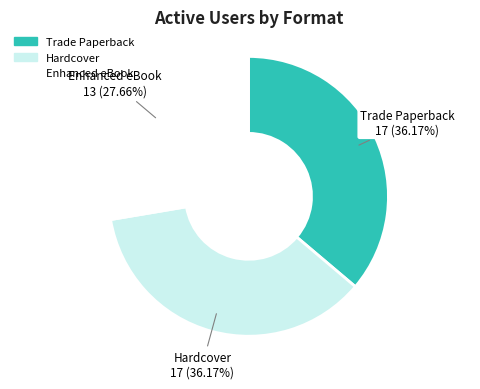

What is the ratio of the value at Hardcover to the value at Trade Paperback?

1.0